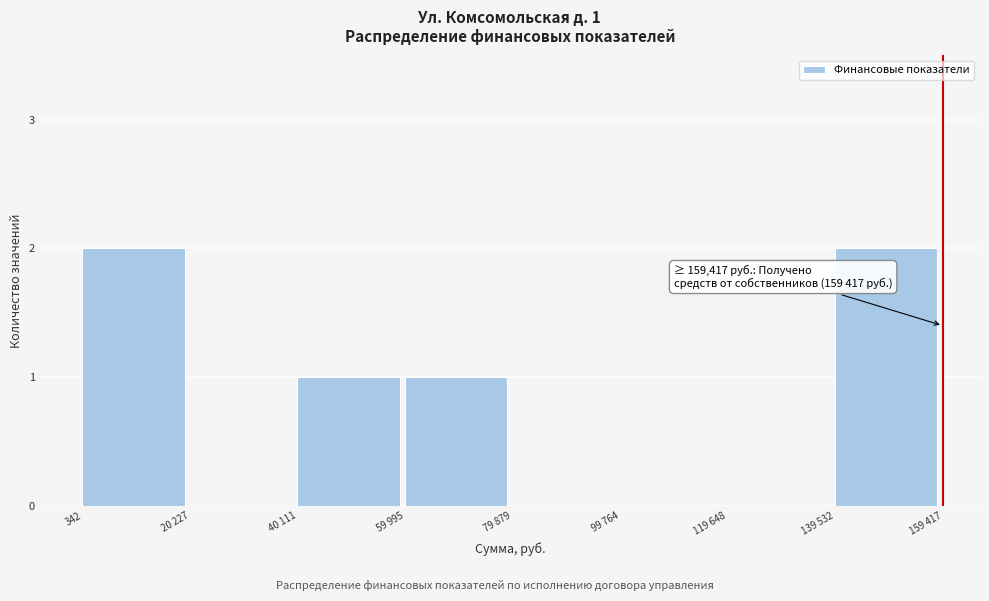

Reading right to left, list all the values displayed in this chart.

139 532=2	119 648=0	99 764=0	79 879=0	59 995=1	40 111=1	20 227=0	342=2